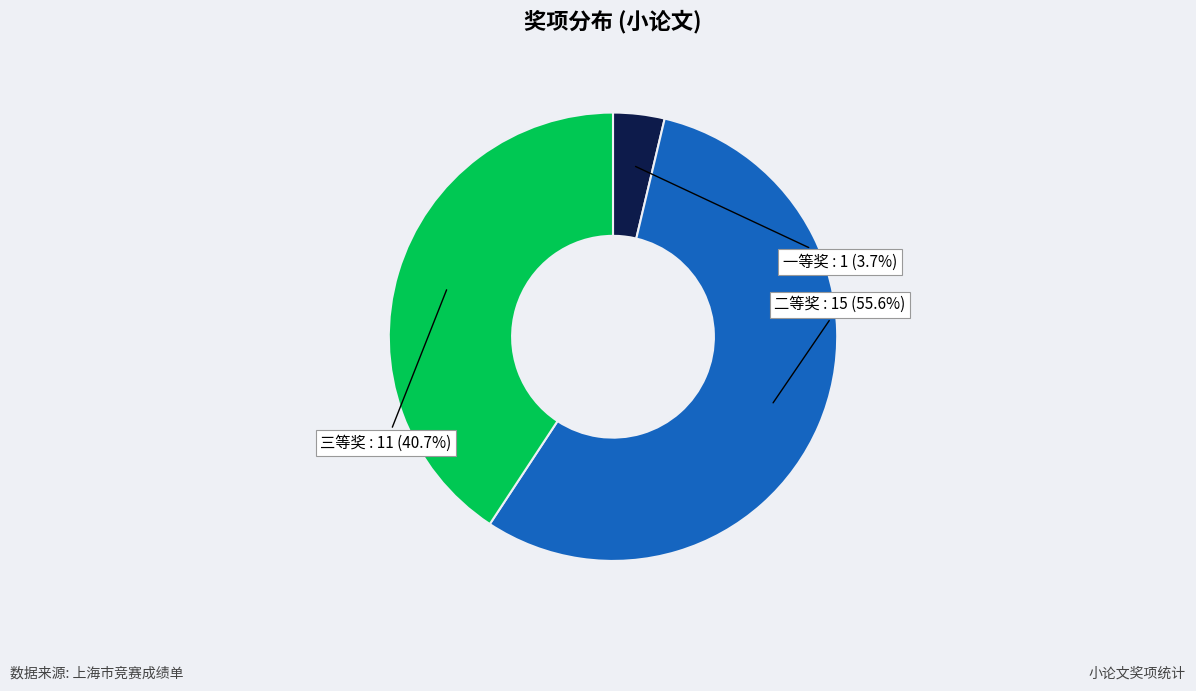

Which category accounts for the majority?

二等奖